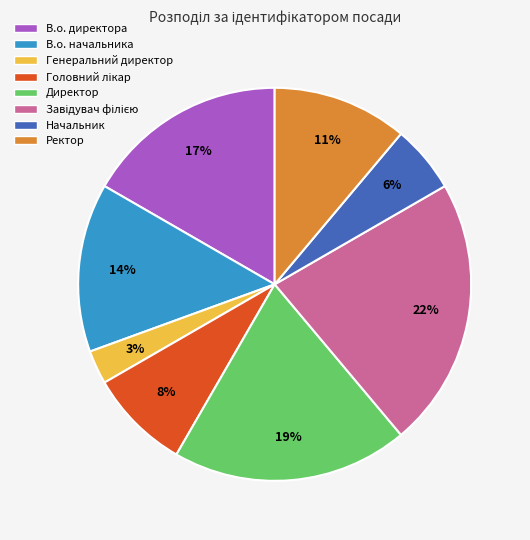

What is the ratio of the value at Ректор to the value at Директор?

0.6